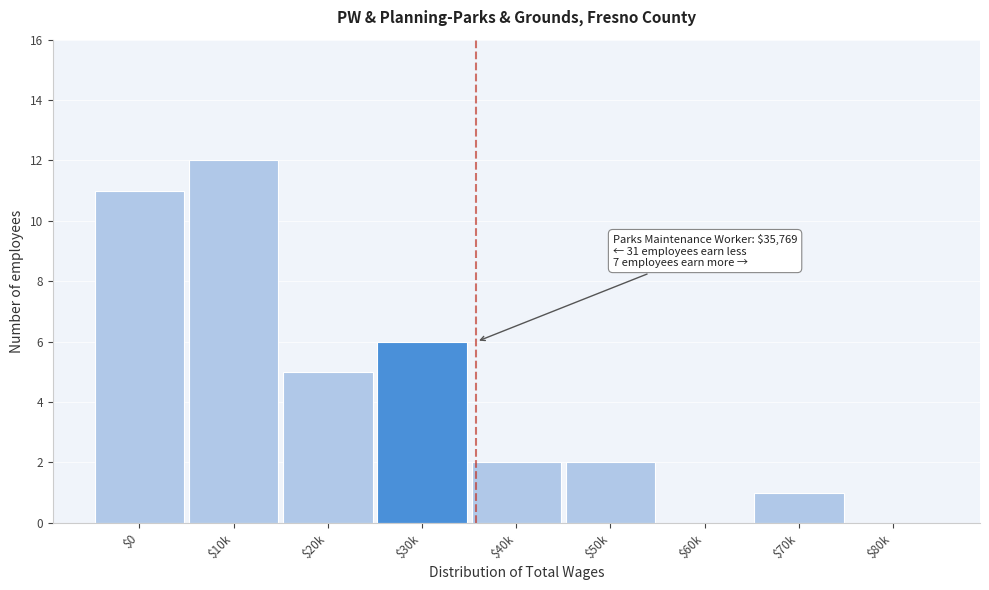

True or false: the data shows 5 at $20k.

True